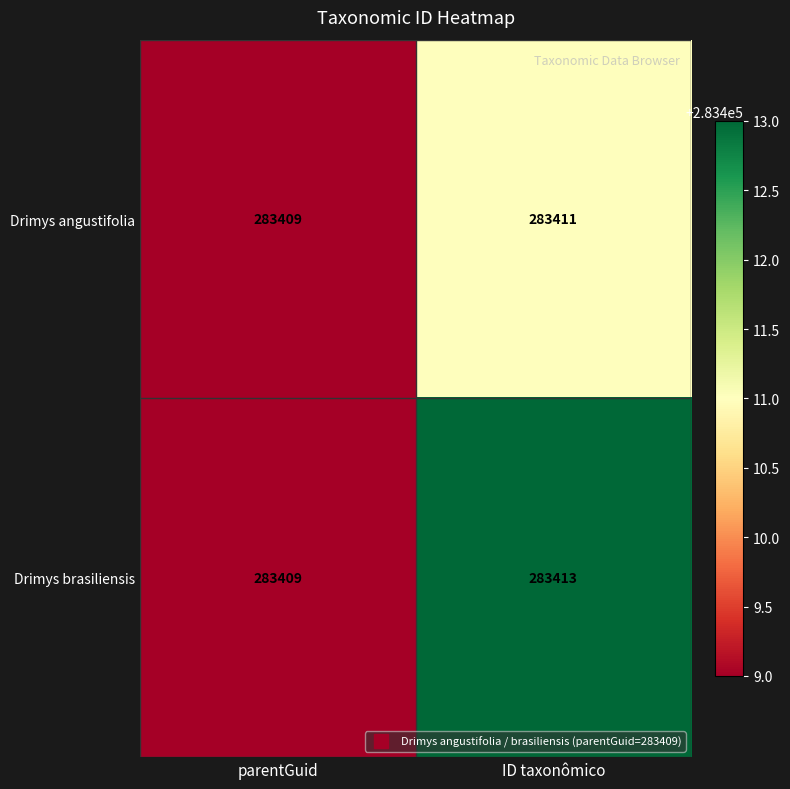

The Drimys angustifolia series shows 143148 at parentGuid. True or false?

False